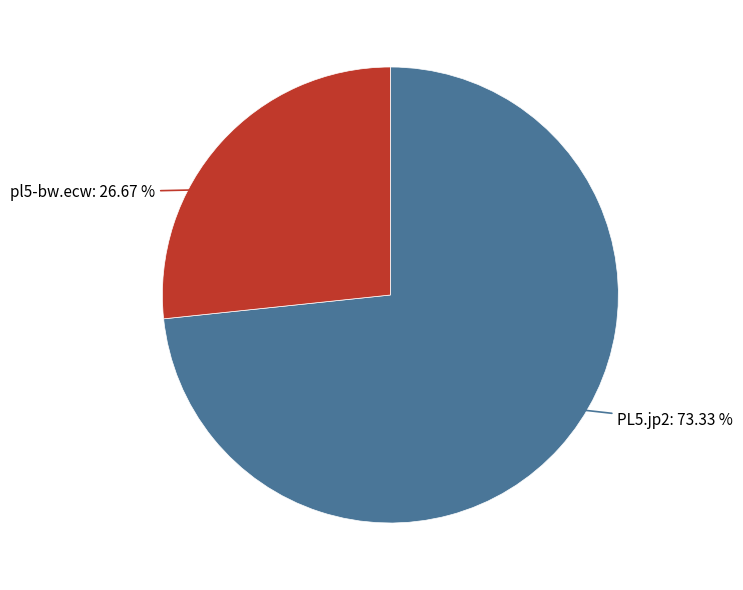

Is it true that PL5.jp2 is 67% of the pie?

False